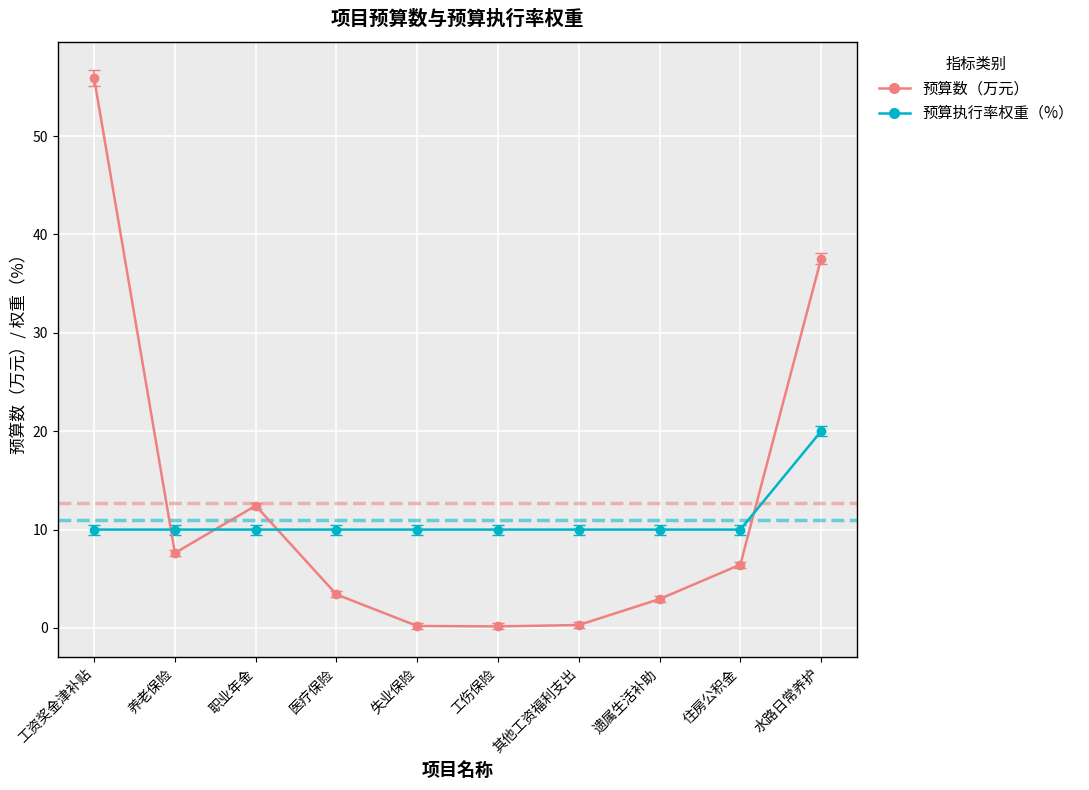

What is the difference between the highest and lowest values at 工伤保险?

9.8